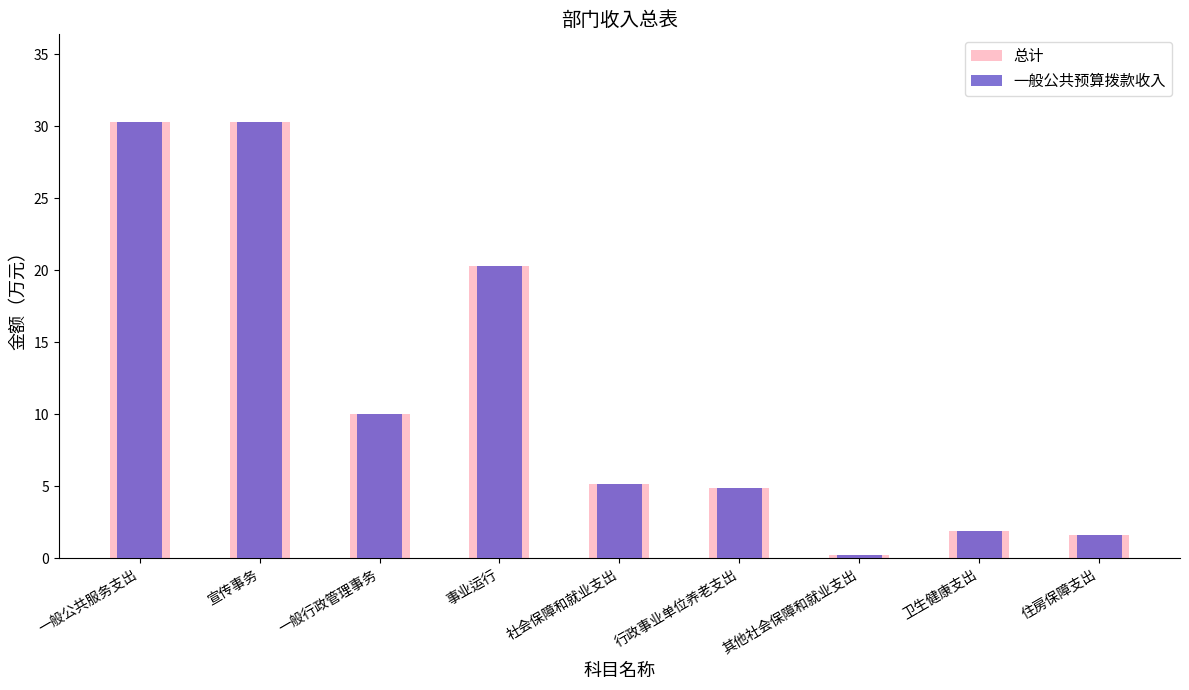

How many bars are there in total?

18